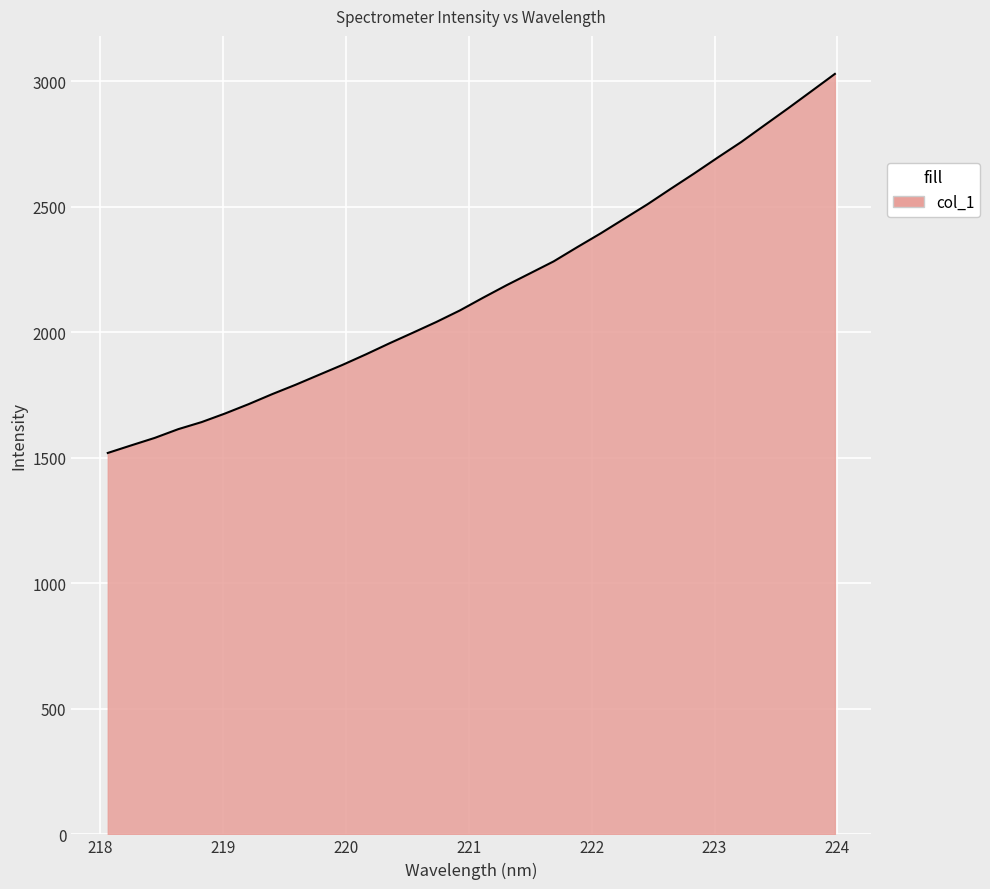

What is the greatest value displayed?

3028.5